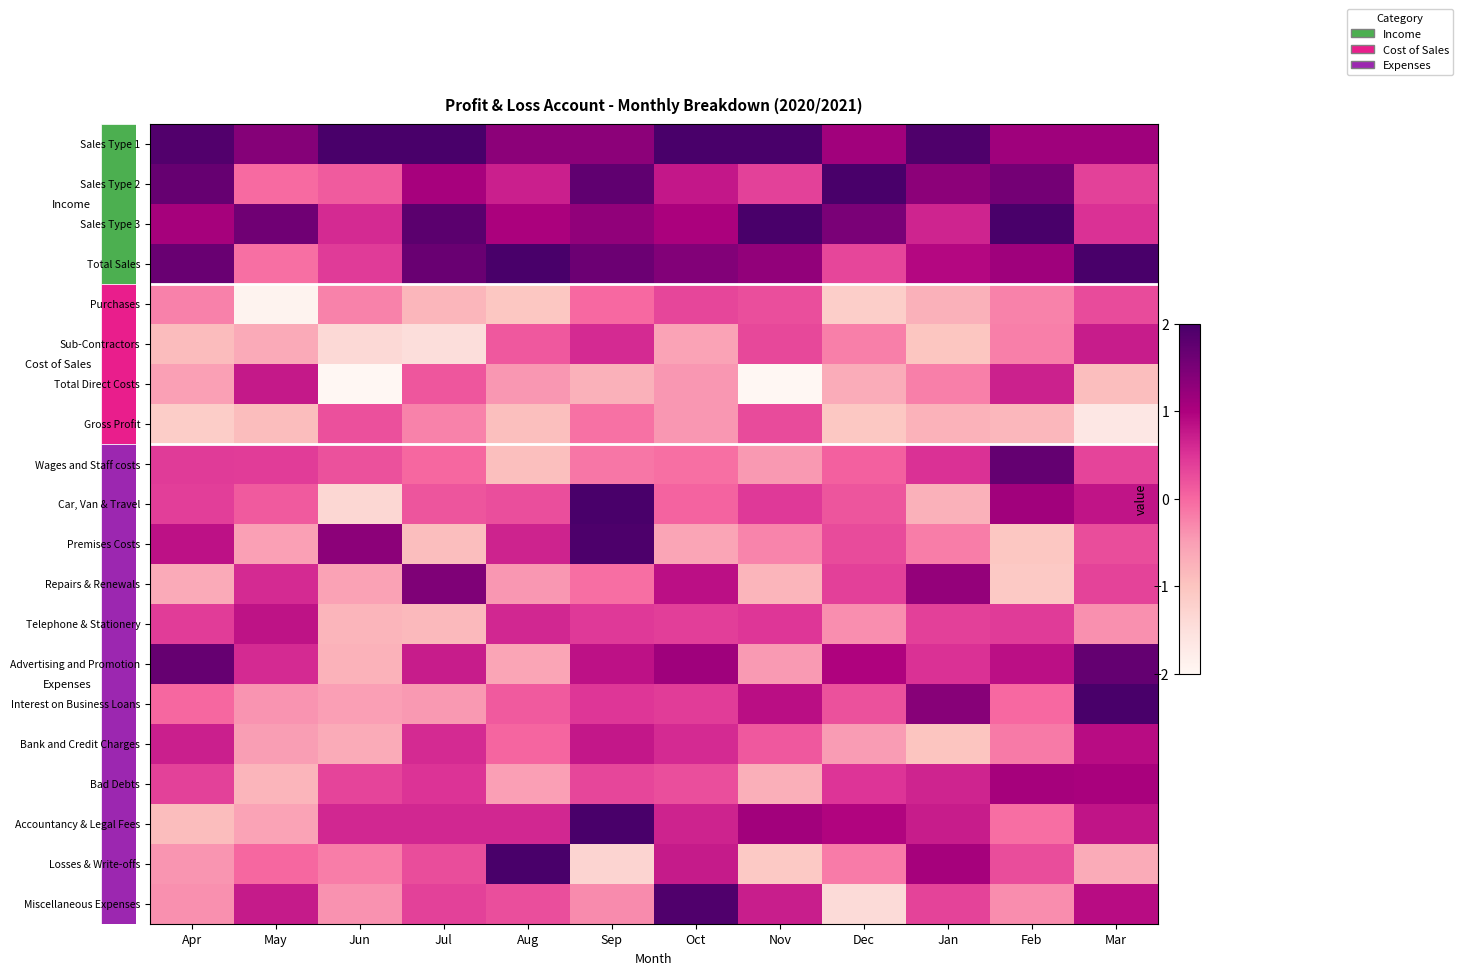

Between Dec and Feb, which is larger?

Feb